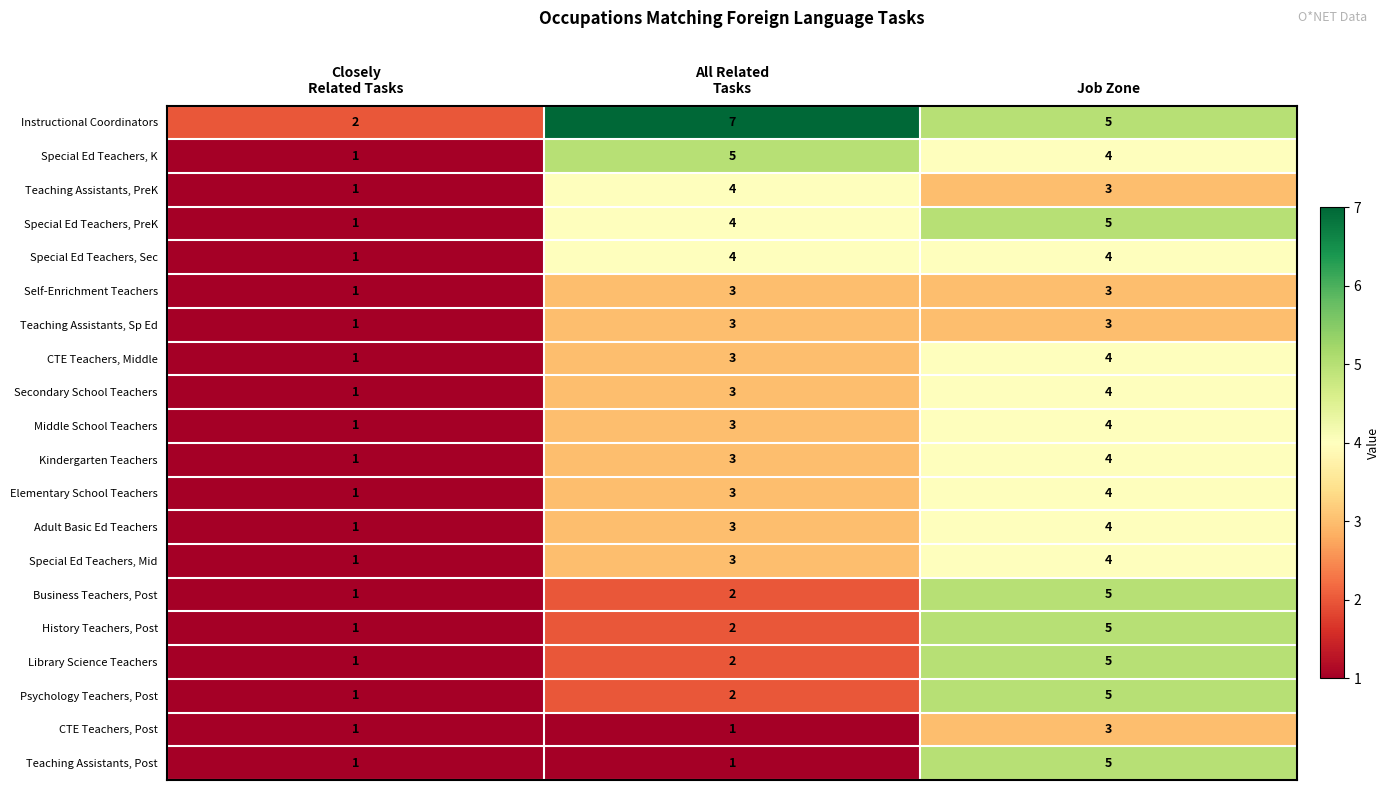

True or false: Kindergarten Teachers has a value of 6 at Job Zone.

False